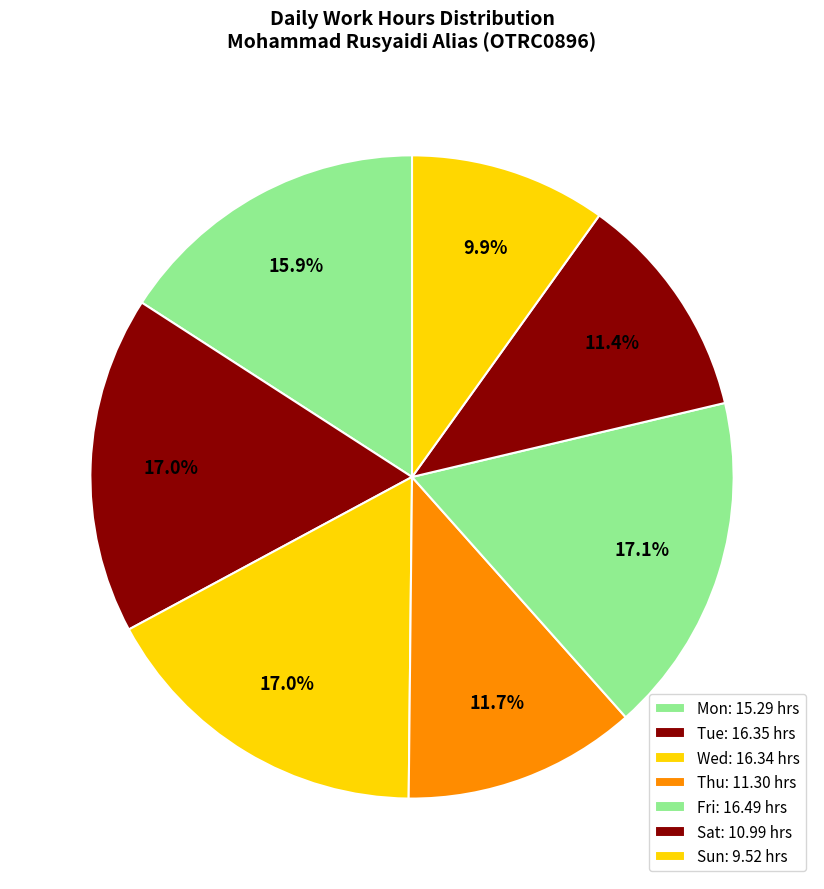

How many slices are in this pie chart?

7